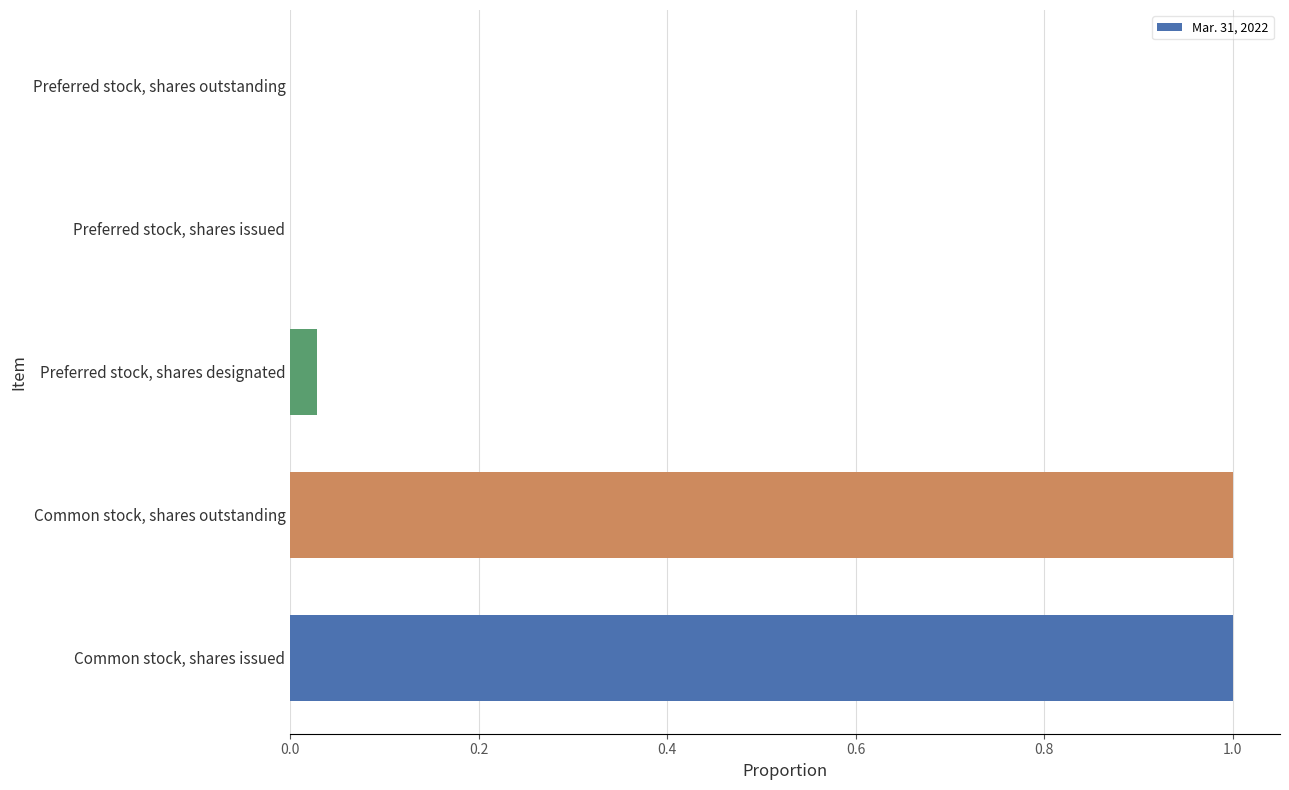

Between Preferred stock, shares outstanding and Common stock, shares outstanding, which is larger?

Common stock, shares outstanding